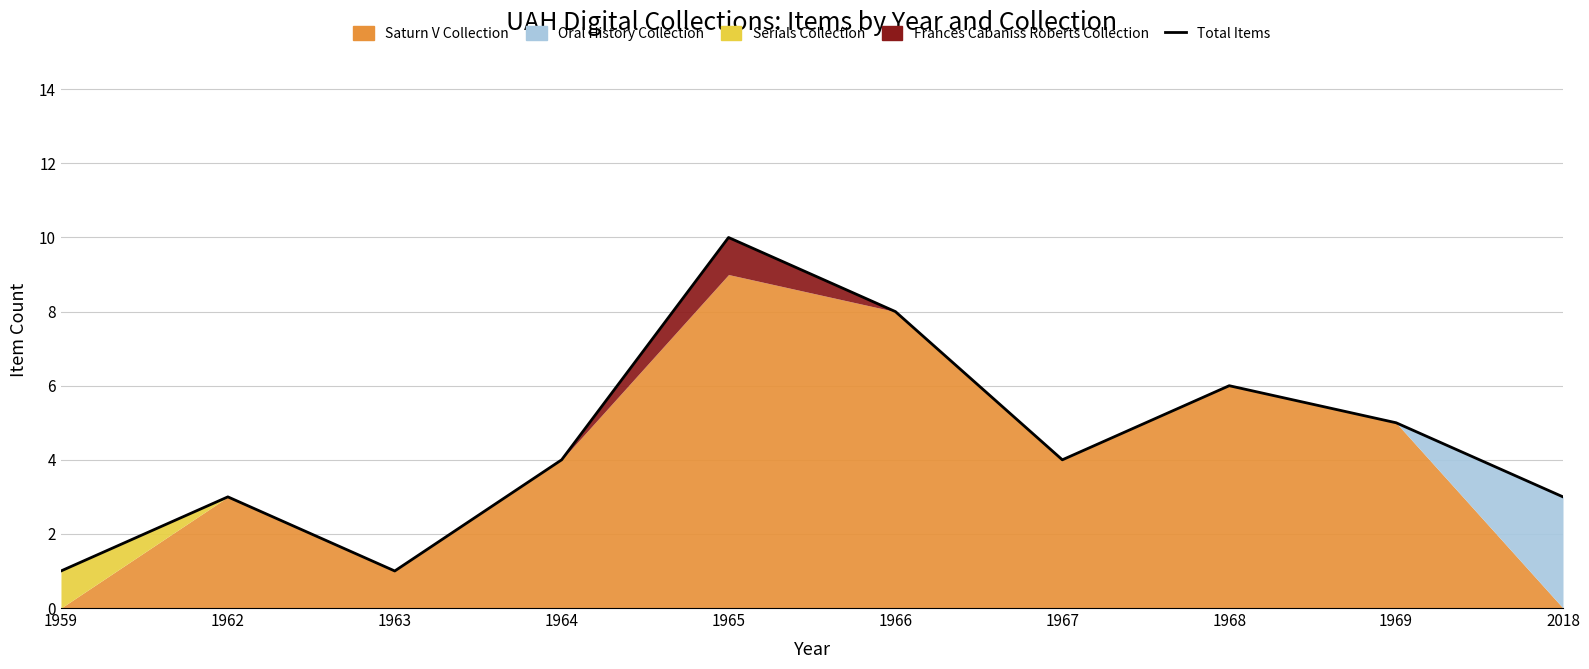

What is the difference between the maximum and minimum values?

9